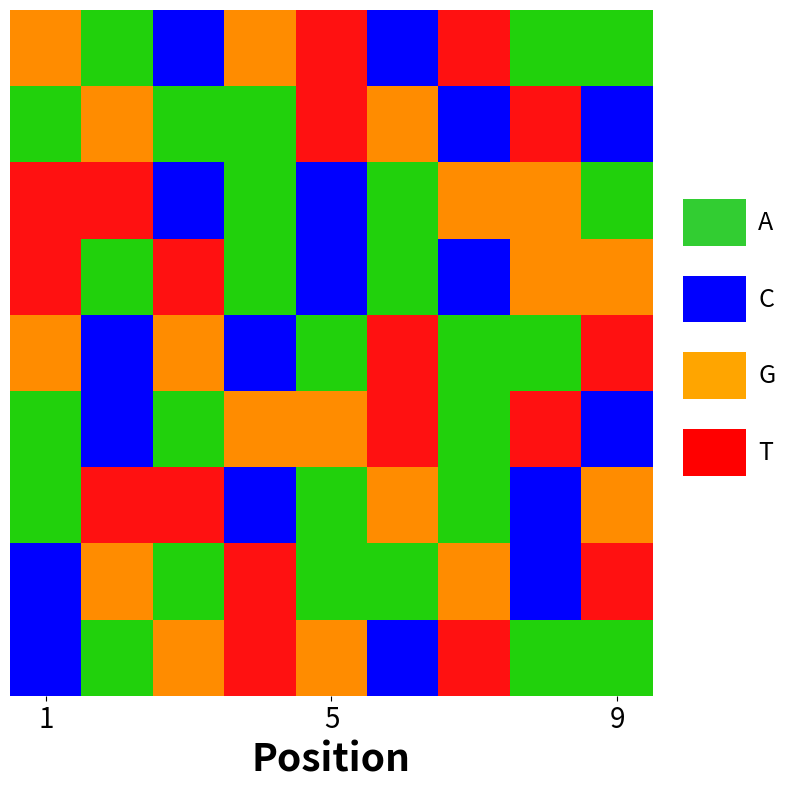

Which series has the largest total across all categories?

1